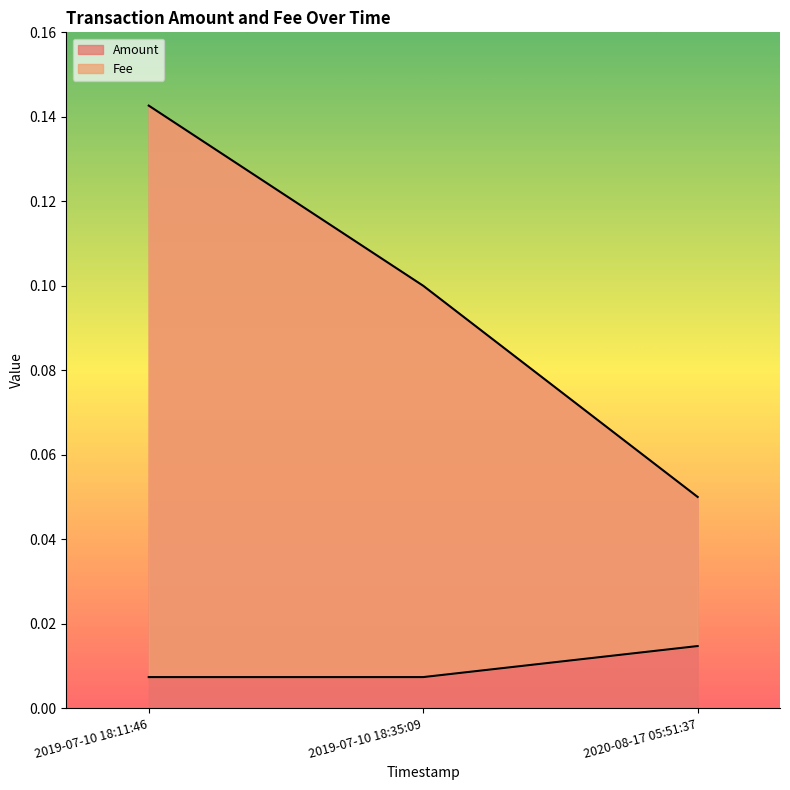

Where is Fee nearest to the value 0?

2019-07-10 18:11:46